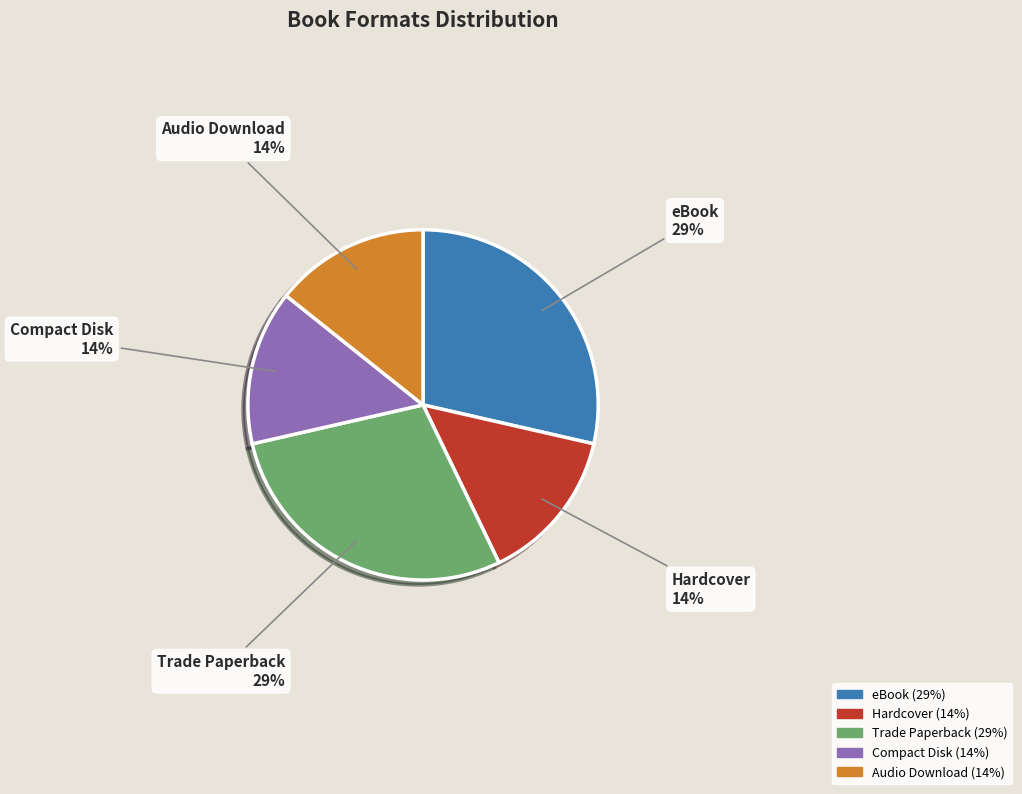

How many slices are in this pie chart?

5